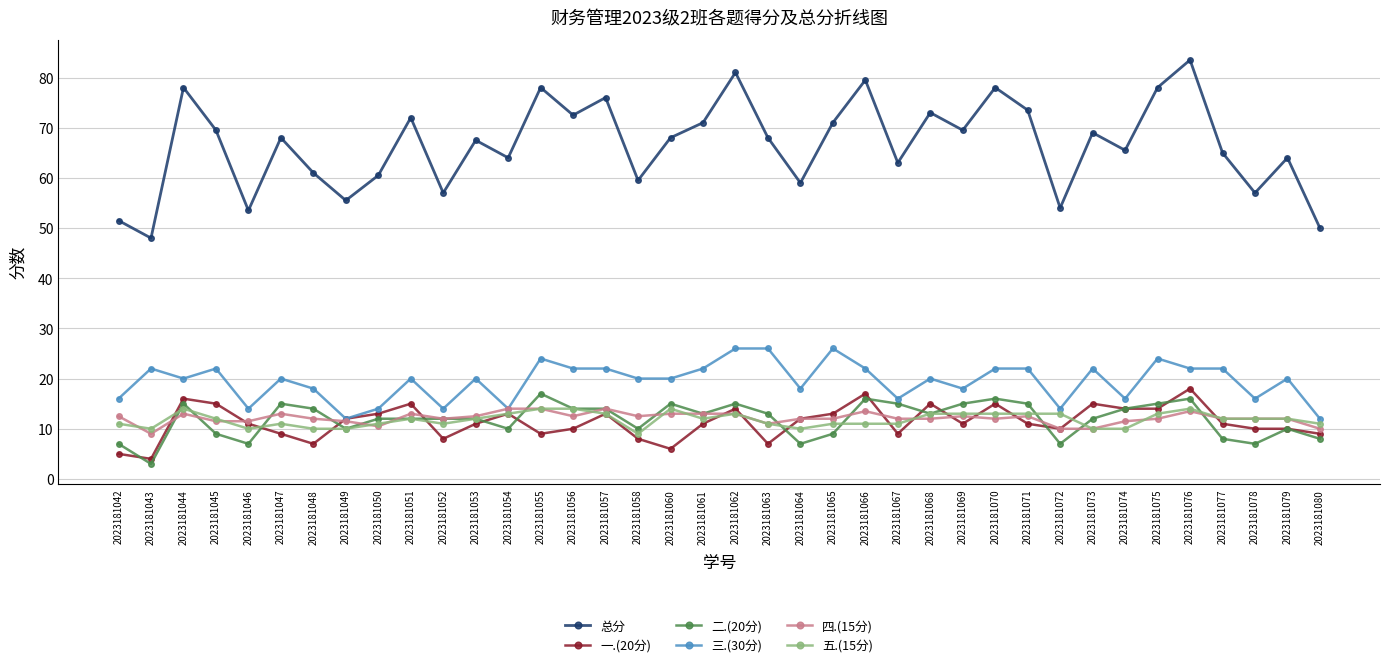

Which series ends up on top after the final intersection of 二.(20分) and 五.(15分)?

五.(15分)